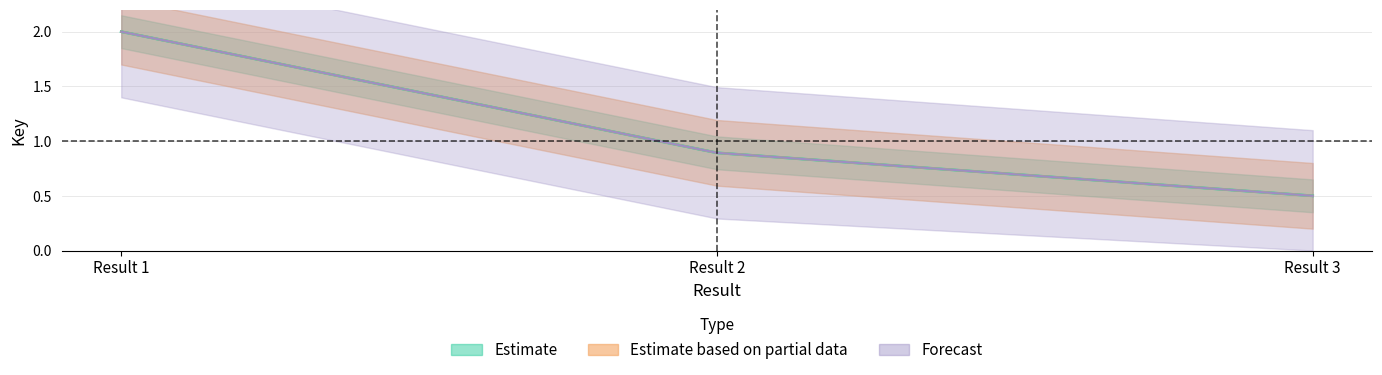

Read the Estimate based on partial data value at Result 2.

0.9